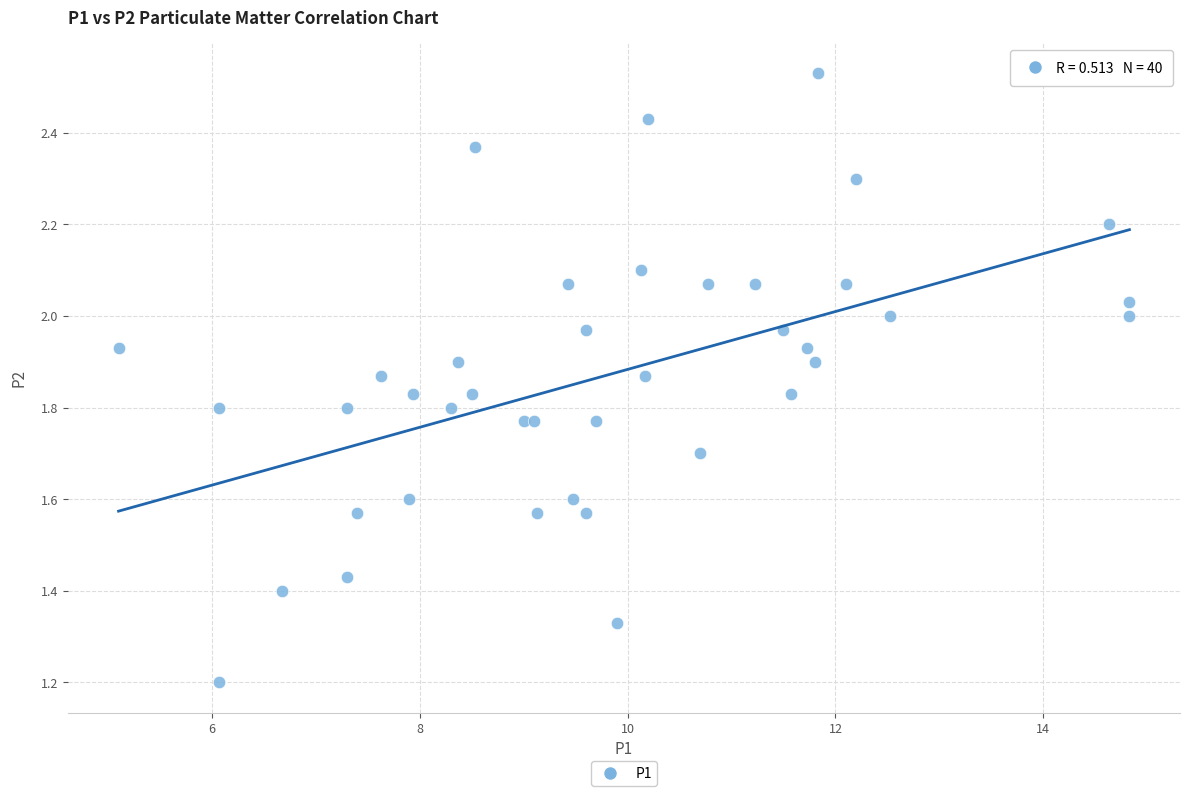

What Y value in the scatter plot is closest to 1?

1.2